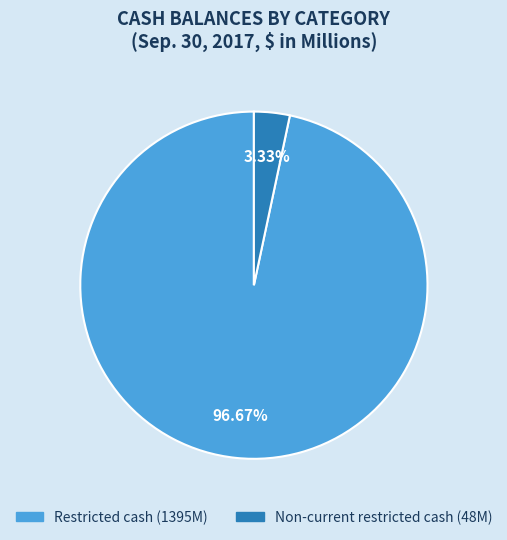

Is there any slice that represents more than half of the pie?

Yes